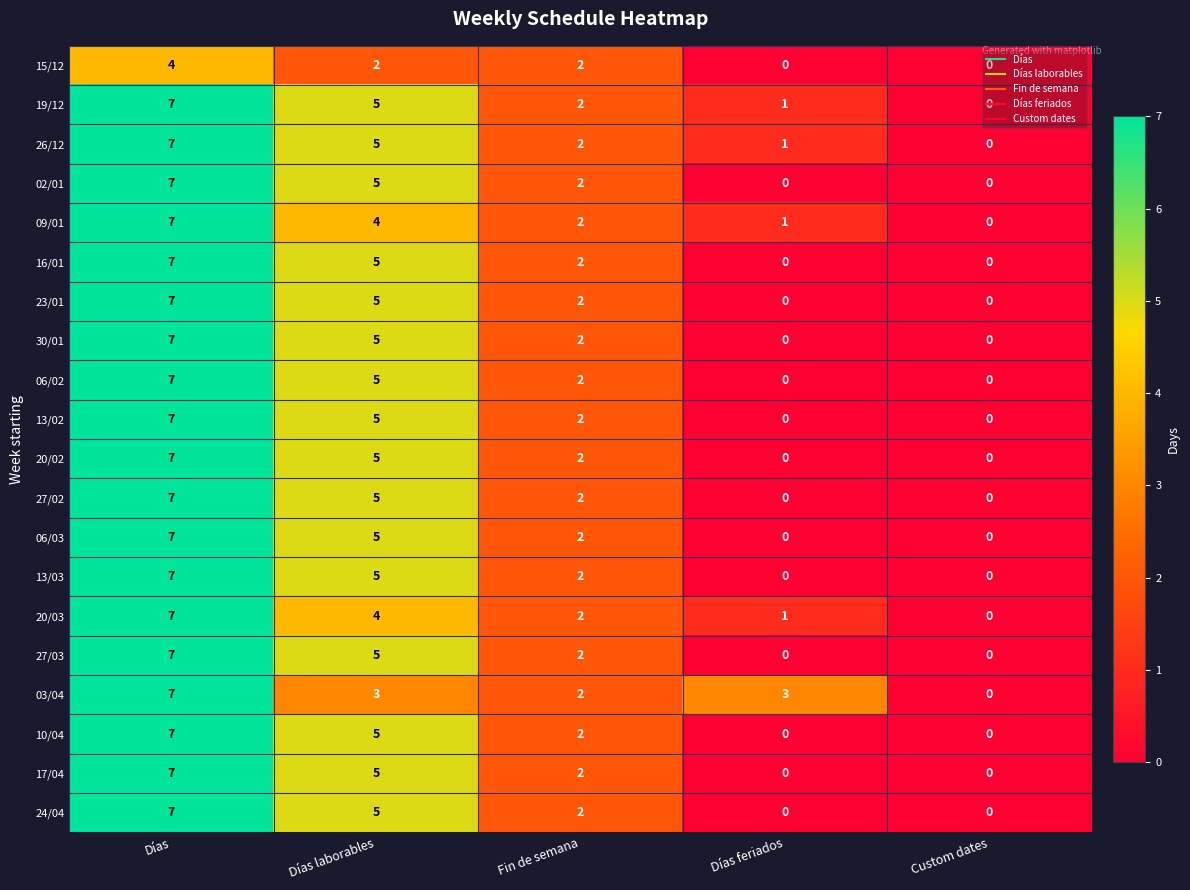

What is the maximum value for 06/02?

7